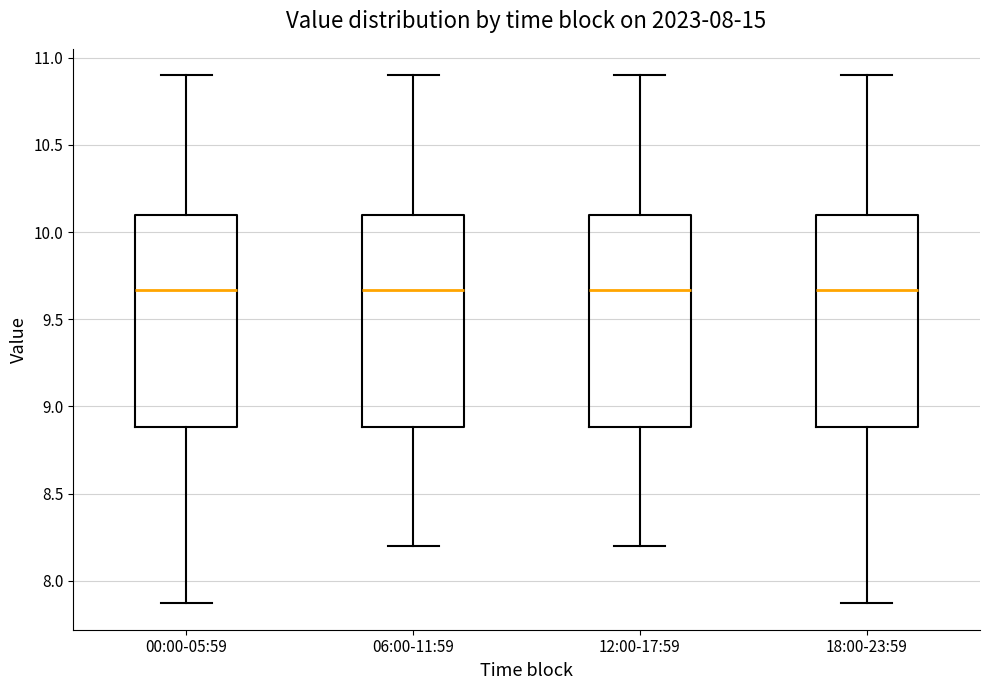

Reading left to right, transcribe this box plot: for each box, give where its median line is, the range the box spans, and where its two whiskers end, as read against the y-axis. The values are not printed on the chart, so give them approximately, as read against the axis.

00:00-05:59: median 9.65, box 8.90 to 10.10, whiskers 7.85 to 10.90
06:00-11:59: median 9.65, box 8.90 to 10.10, whiskers 8.20 to 10.90
12:00-17:59: median 9.65, box 8.90 to 10.10, whiskers 8.20 to 10.90
18:00-23:59: median 9.65, box 8.90 to 10.10, whiskers 7.85 to 10.90